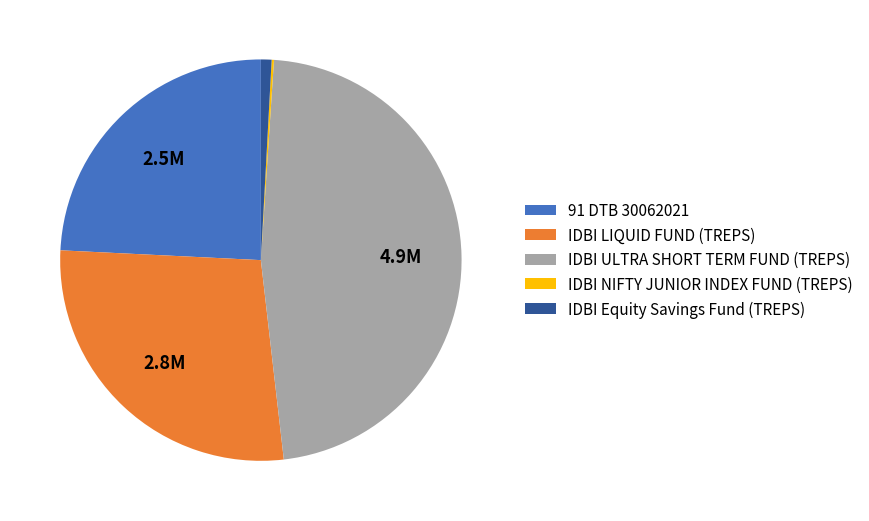

What is the largest slice in the pie chart?

IDBI ULTRA SHORT TERM FUND (TREPS)